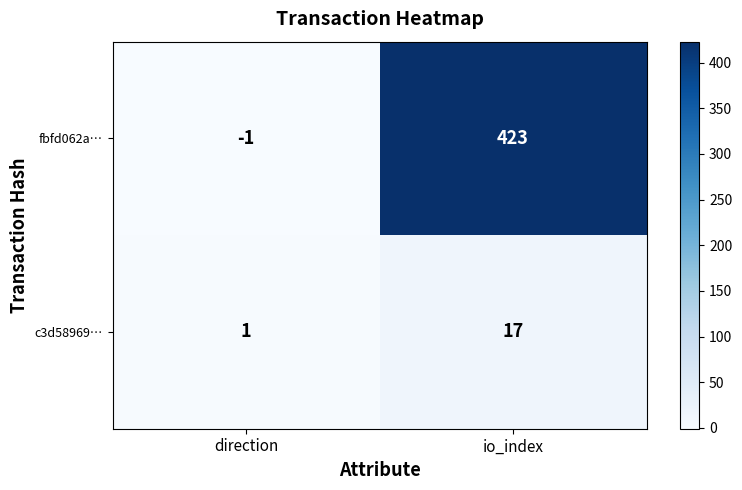

Which series has the largest total across all categories?

fbfd062a…